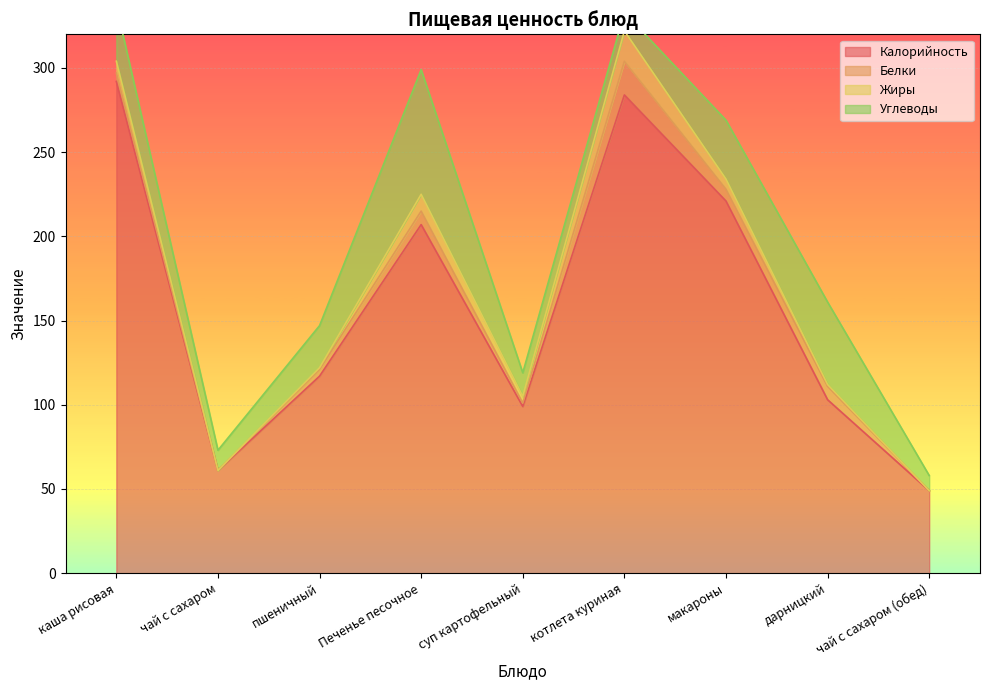

How many values in the Жиры series are below 4?

4